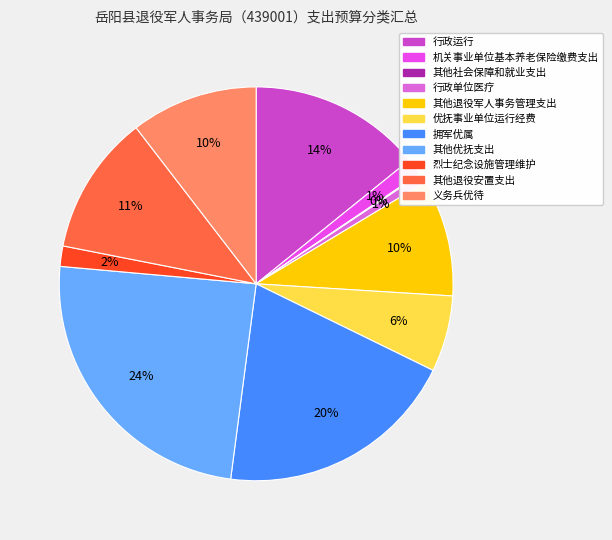

Is there a majority slice in this chart?

No